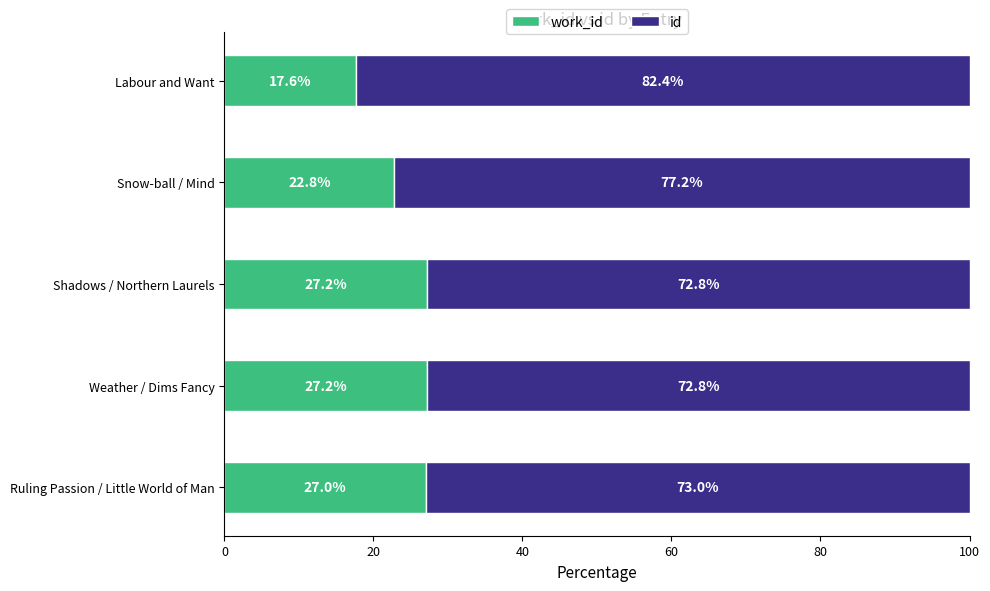

What are all the series names shown in the legend?

work_id, id